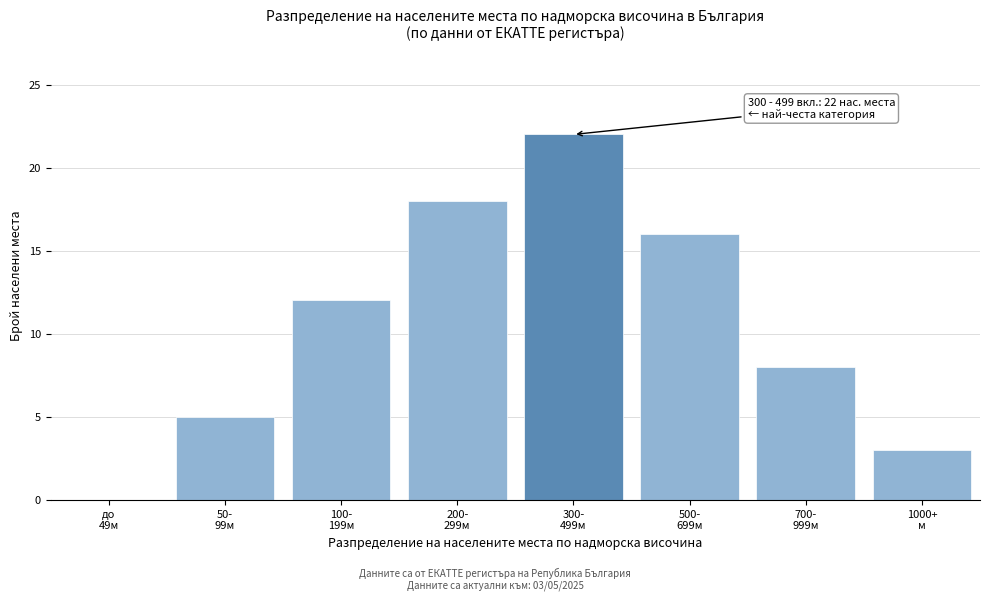

What is the greatest value displayed?

22